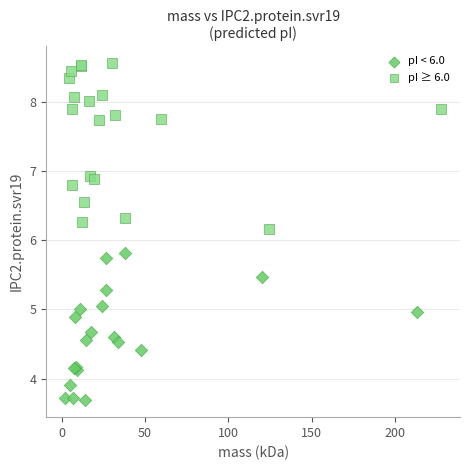

Which series reaches the maximum Y coordinate?

pI ≥ 6.0